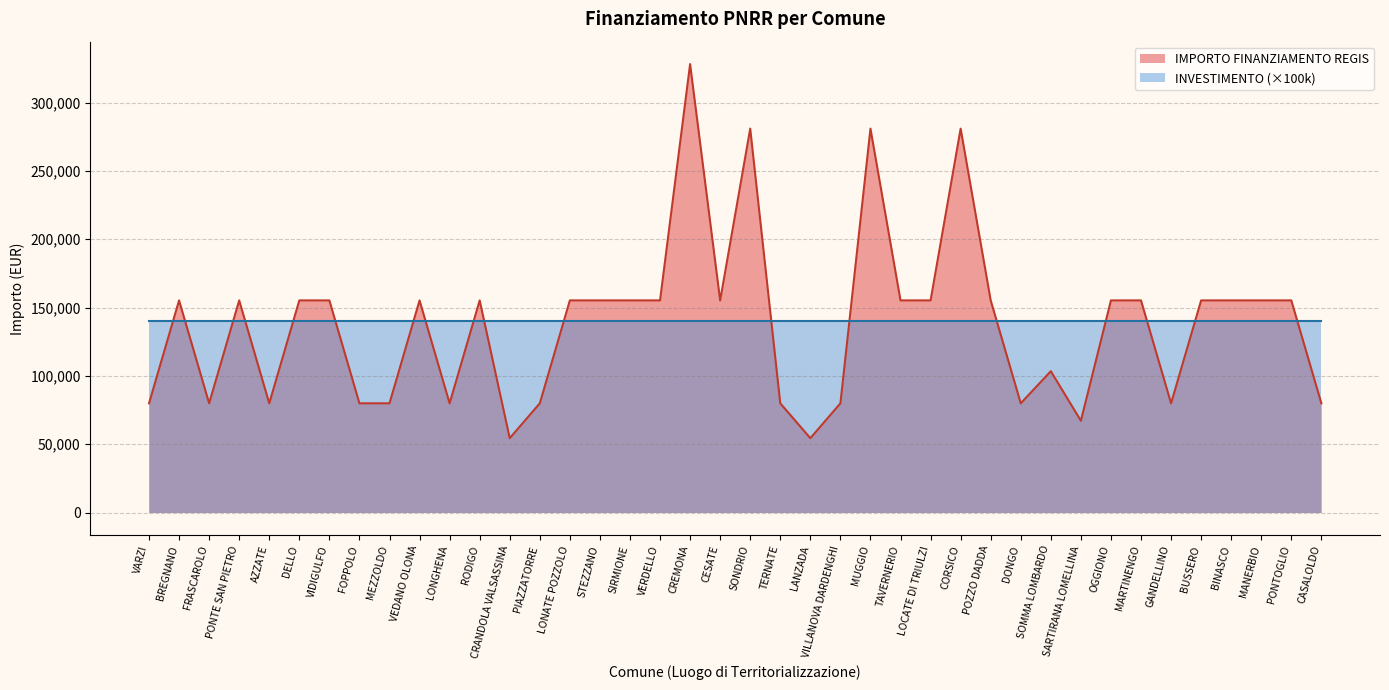

What is the change in value from TAVERNERIO to DONGO?

-75312